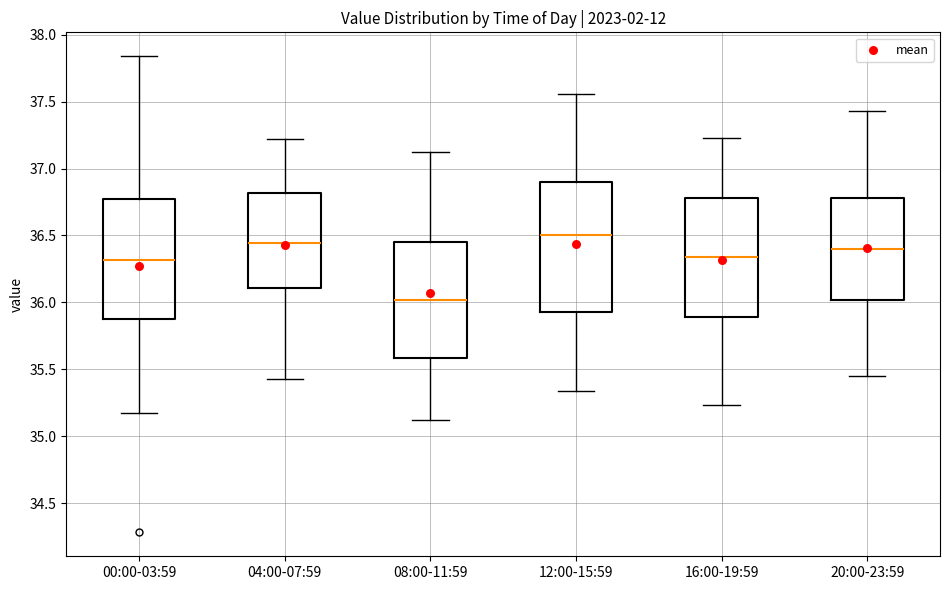

Where does the median line of the box for 04:00-07:59 sit on the y-axis? The values are not printed on the chart, so give them approximately, as read against the axis.

36.45